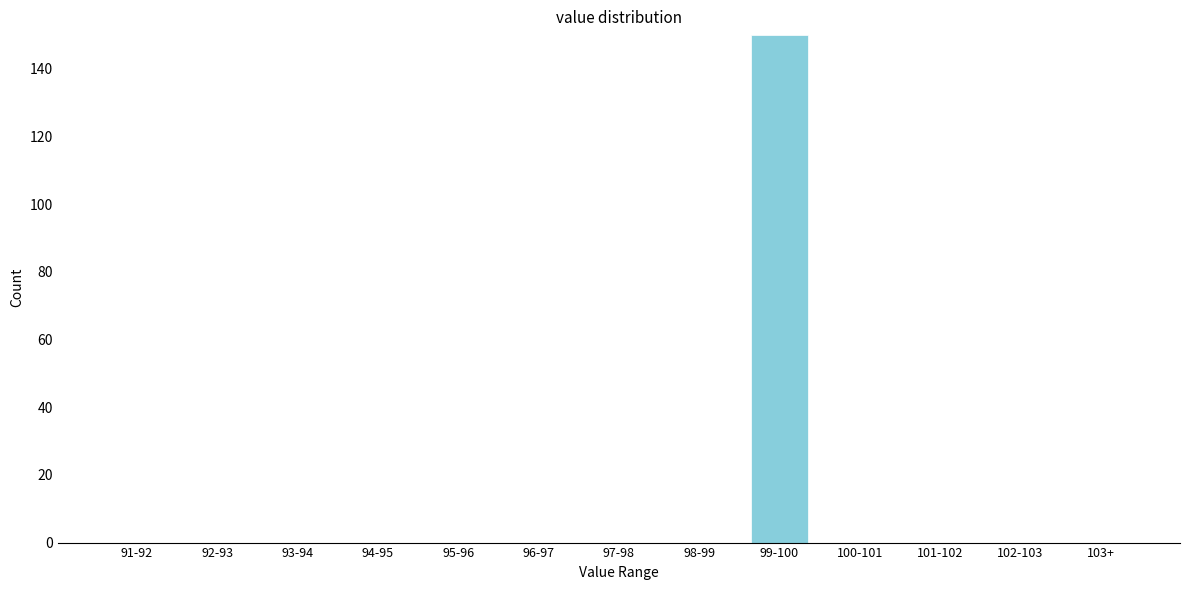

Reading right to left, what are all the values shown in this chart?

103+=0	102-103=0	101-102=0	100-101=0	99-100=150	98-99=0	97-98=0	96-97=0	95-96=0	94-95=0	93-94=0	92-93=0	91-92=0